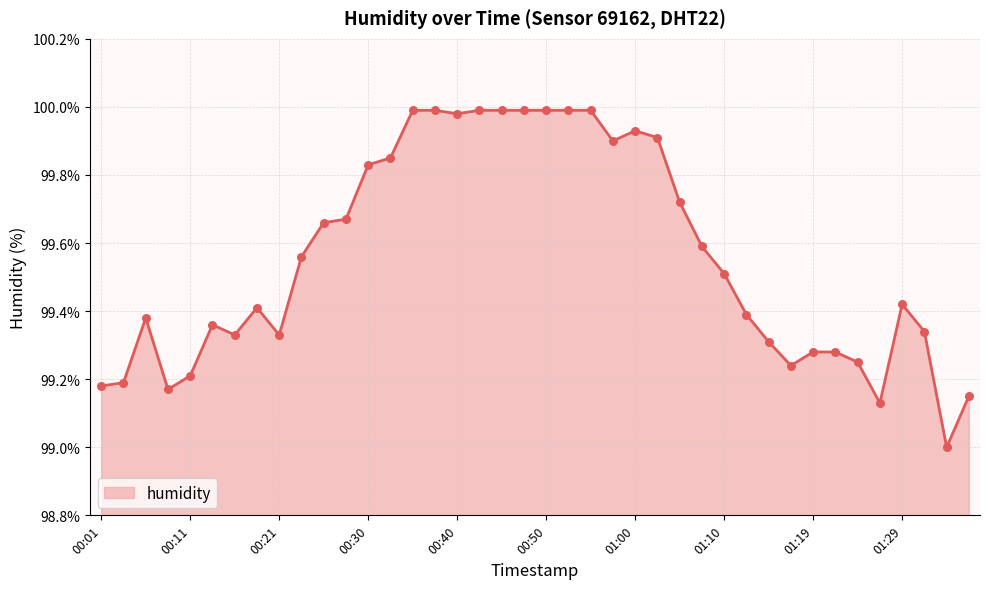

What is the difference between the maximum and minimum values?

1.0